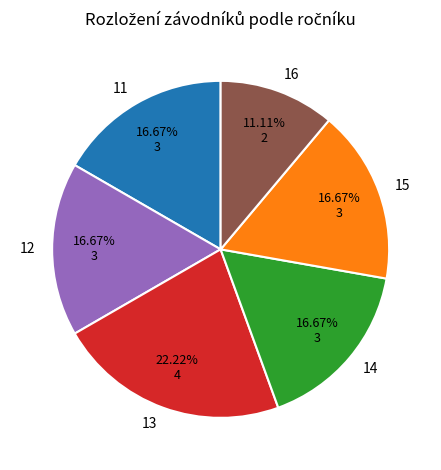

Is there any slice that represents more than half of the pie?

No